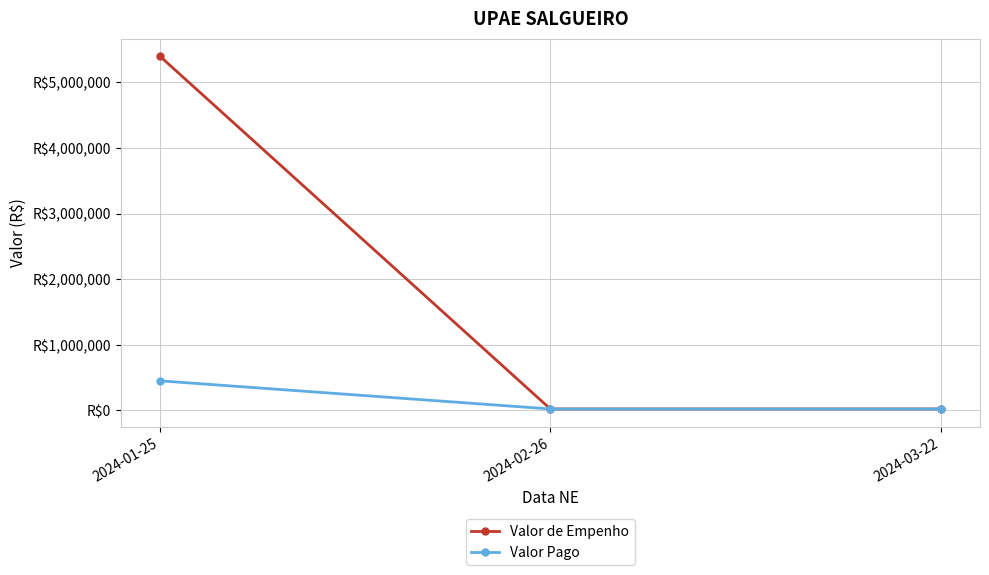

Rank the series by their average value, from highest to lowest.

Valor de Empenho, Valor Pago